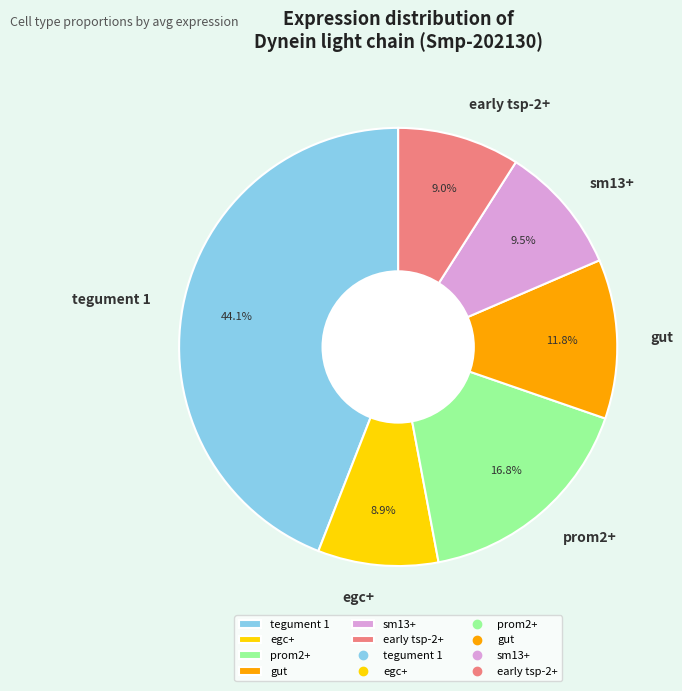

To the nearest percent, what is the average slice percentage?

17%